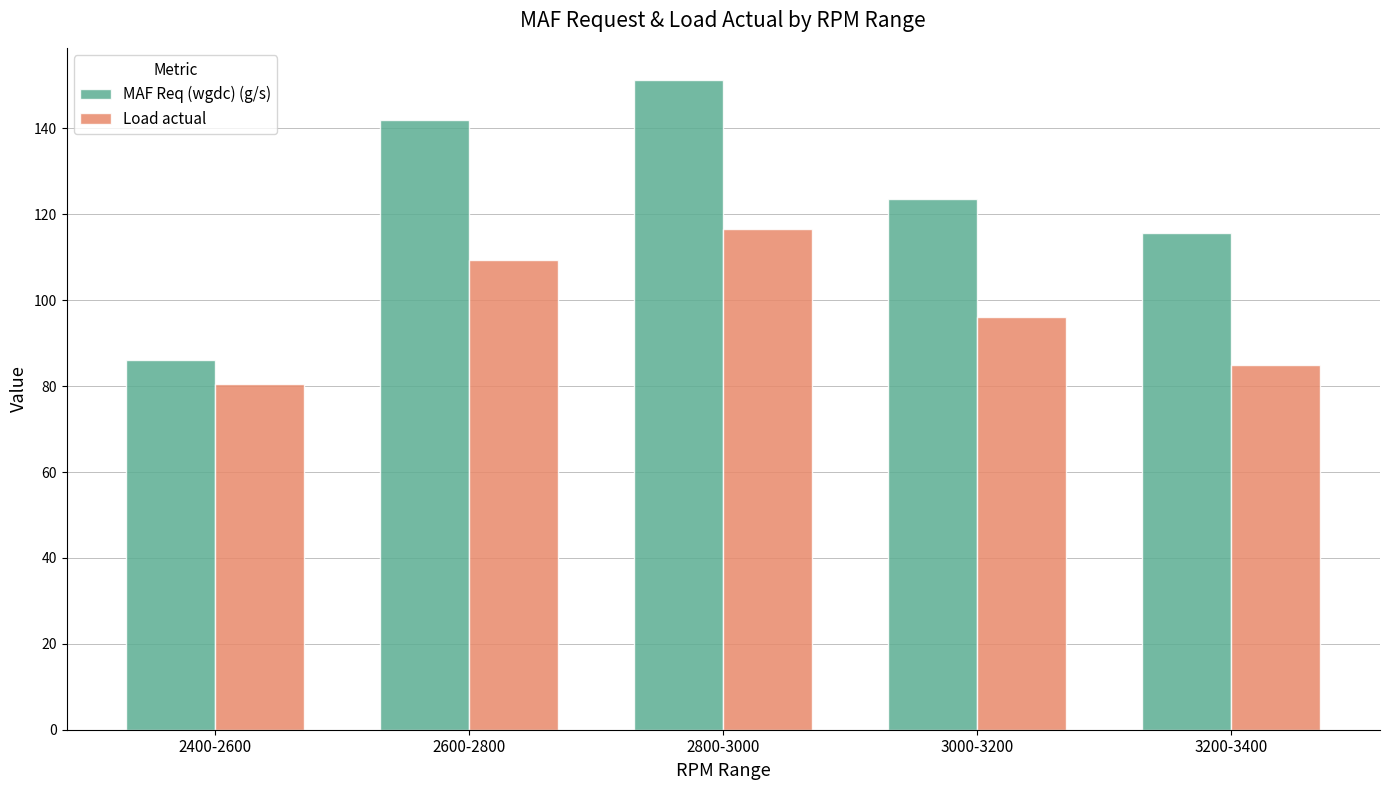

Between 2400-2600 and 2600-2800, which series saw the biggest shift?

MAF Req (wgdc) (g/s)